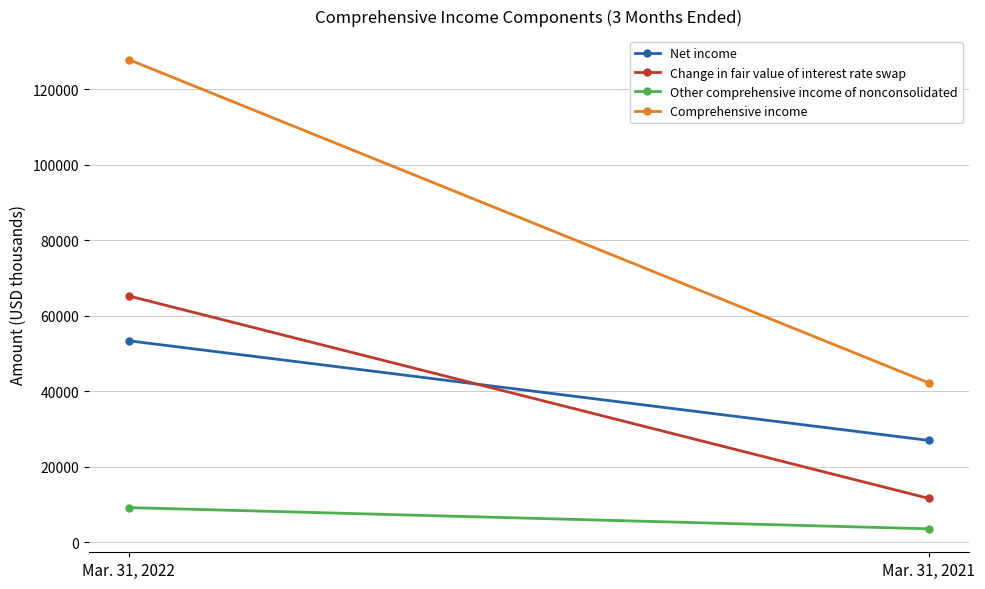

Which series changed the most between Mar. 31, 2022 and Mar. 31, 2021?

Comprehensive income